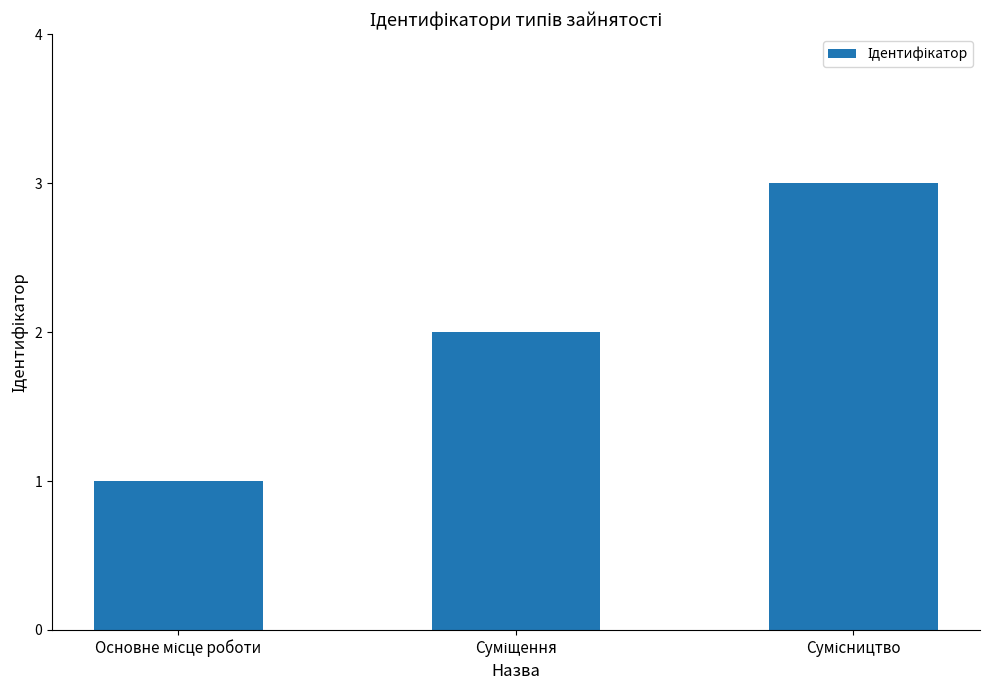

What is the maximum value shown in the chart?

3